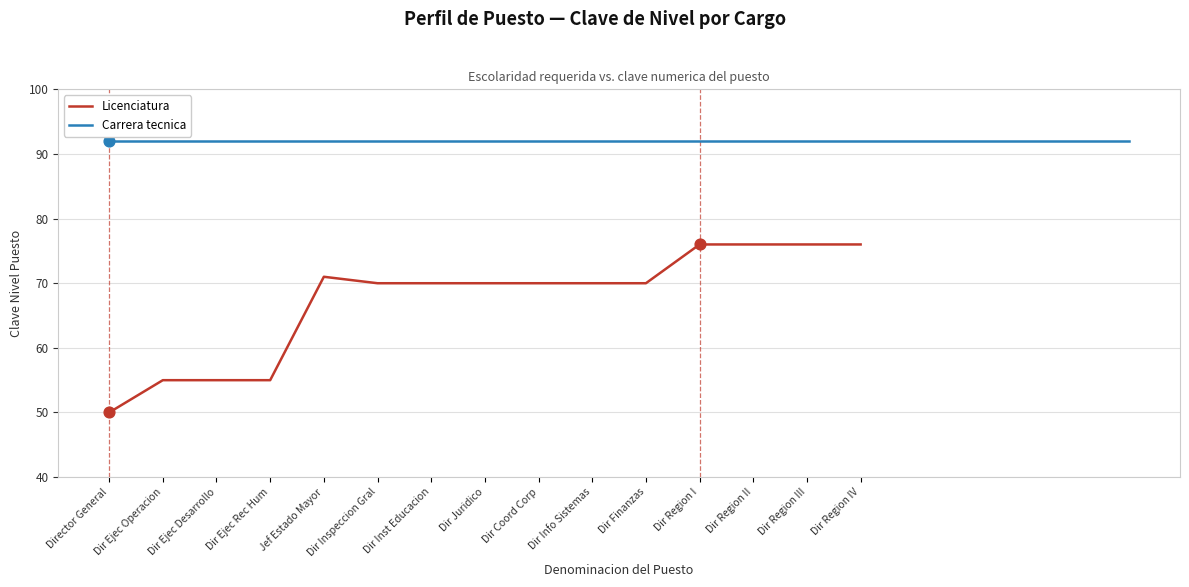

Which has a higher value, Dir Inspeccion Gral or Dir Ejec Rec Hum?

Dir Inspeccion Gral